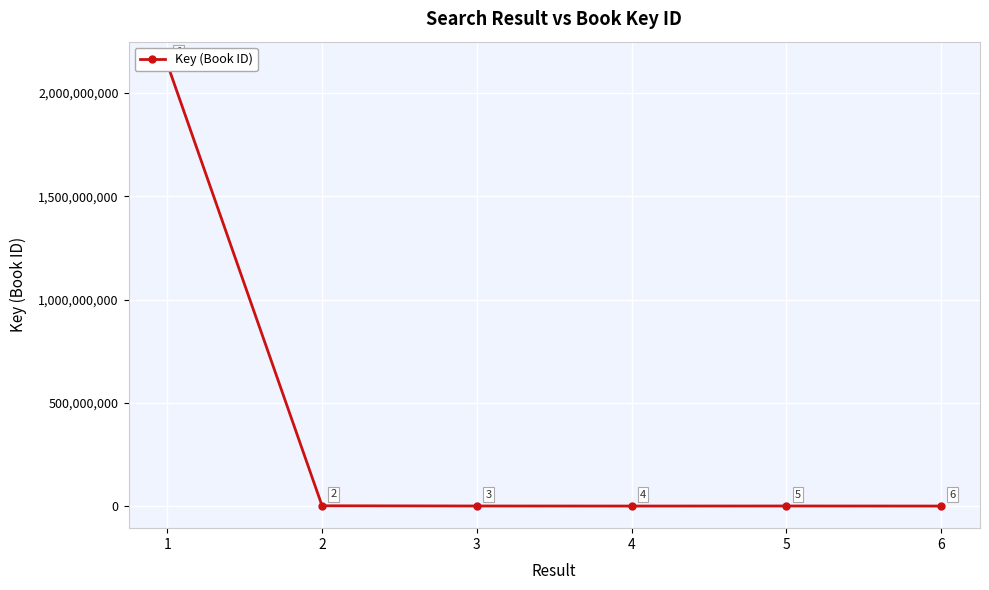

Is it true that the value at 5 is 332581?

True